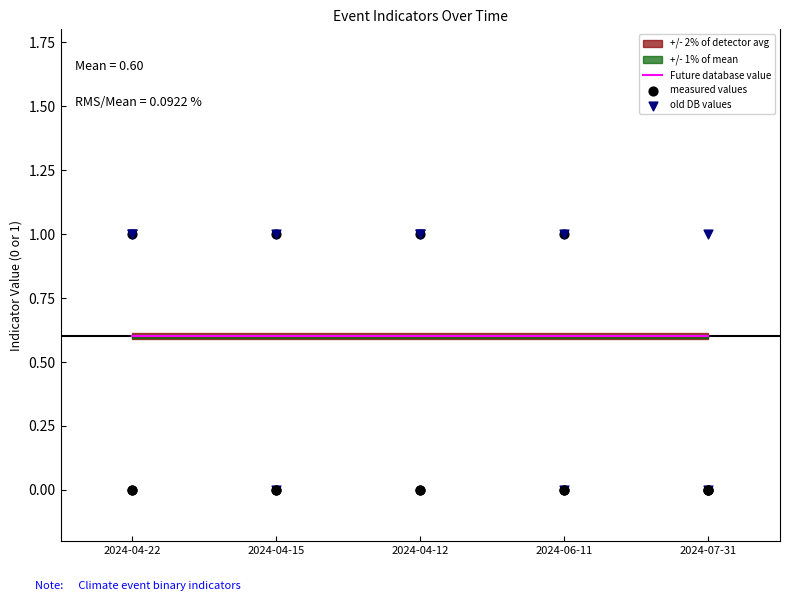

Is the value of Future database value at 2024-04-12 greater than the value of measured values at 2024-04-22?

No